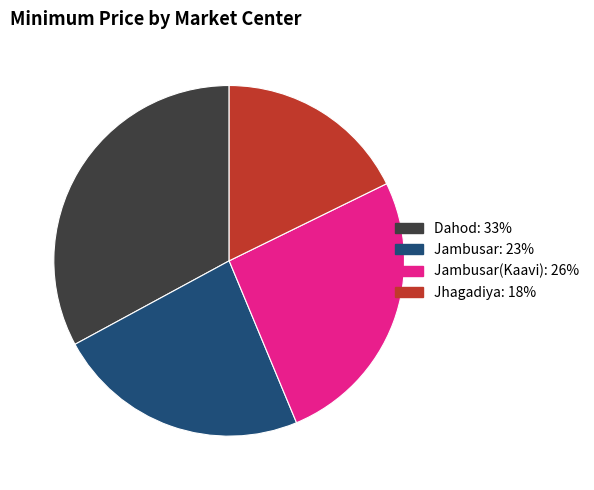

Is there a majority slice in this chart?

No